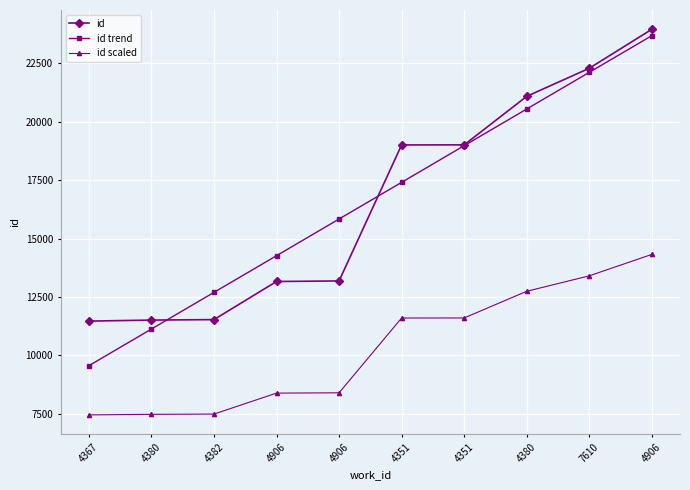

True or false: id scaled has more than 2 points higher than both neighbors.

False